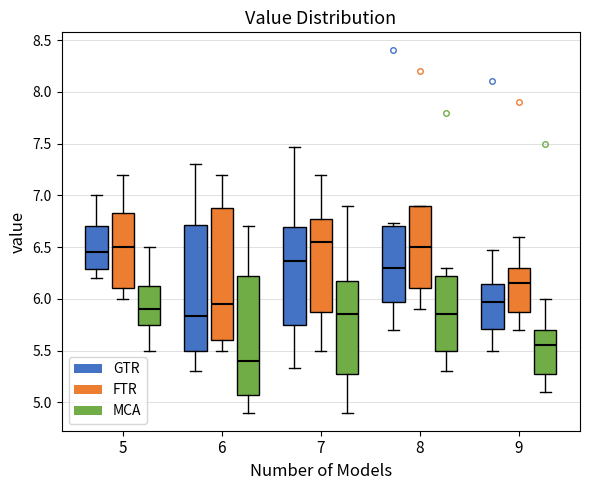

Reading left to right, read every box against the y-axis: the position of its median line, the range the box covers, and the ends of its whiskers. The values are not printed on the chart, so give them approximately, as read against the axis.

5 (GTR): median 6.45, box 6.30 to 6.70, whiskers 6.20 to 7.00
5 (FTR): median 6.50, box 6.10 to 6.85, whiskers 6.00 to 7.20
5 (MCA): median 5.90, box 5.75 to 6.15, whiskers 5.50 to 6.50
6 (GTR): median 5.85, box 5.50 to 6.70, whiskers 5.30 to 7.30
6 (FTR): median 5.95, box 5.60 to 6.90, whiskers 5.50 to 7.20
6 (MCA): median 5.40, box 5.10 to 6.25, whiskers 4.90 to 6.70
7 (GTR): median 6.35, box 5.75 to 6.70, whiskers 5.35 to 7.45
7 (FTR): median 6.55, box 5.90 to 6.80, whiskers 5.50 to 7.20
7 (MCA): median 5.85, box 5.30 to 6.20, whiskers 4.90 to 6.90
8 (GTR): median 6.30, box 5.95 to 6.70, whiskers 5.70 to 6.75
8 (FTR): median 6.50, box 6.10 to 6.90, whiskers 5.90 to 6.90
8 (MCA): median 5.85, box 5.50 to 6.25, whiskers 5.30 to 6.30
9 (GTR): median 5.95, box 5.70 to 6.15, whiskers 5.50 to 6.45
9 (FTR): median 6.15, box 5.90 to 6.30, whiskers 5.70 to 6.60
9 (MCA): median 5.55, box 5.30 to 5.70, whiskers 5.10 to 6.00